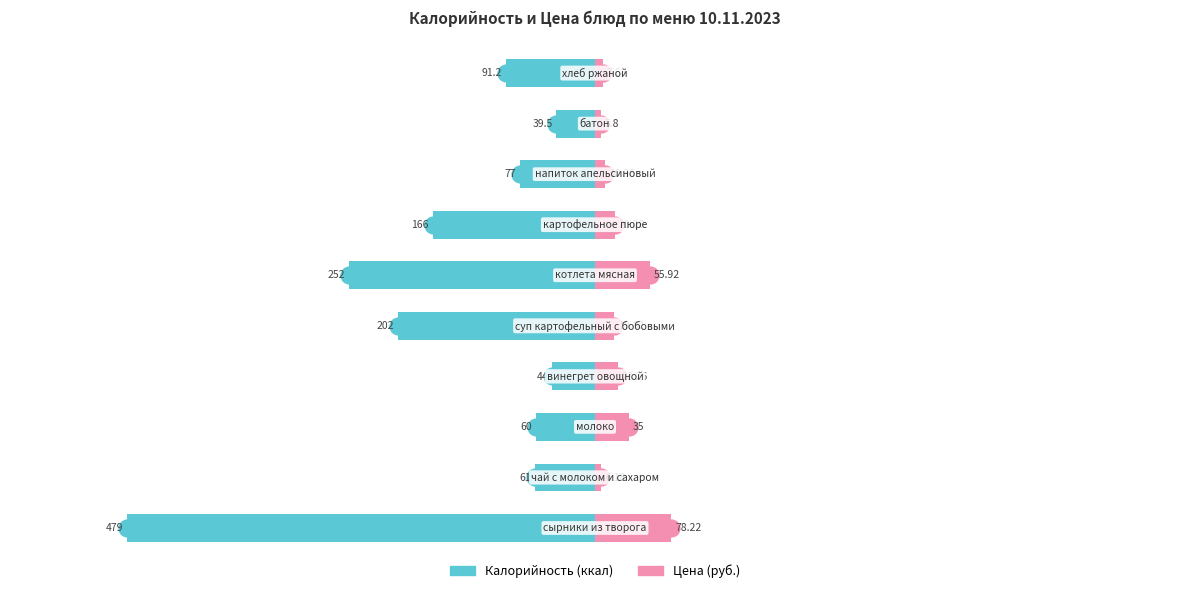

Reading left to right, transcribe all the data shown in this chart.

Калорийность: -479.0	-61.0	-60.0	-44.0	-202.0	-252.0	-166.0	-77.0	-39.5	-91.2
Цена (руб.): 78.2	6.2	35.0	23.3	19.8	55.9	20.3	10.4	5.8	7.7